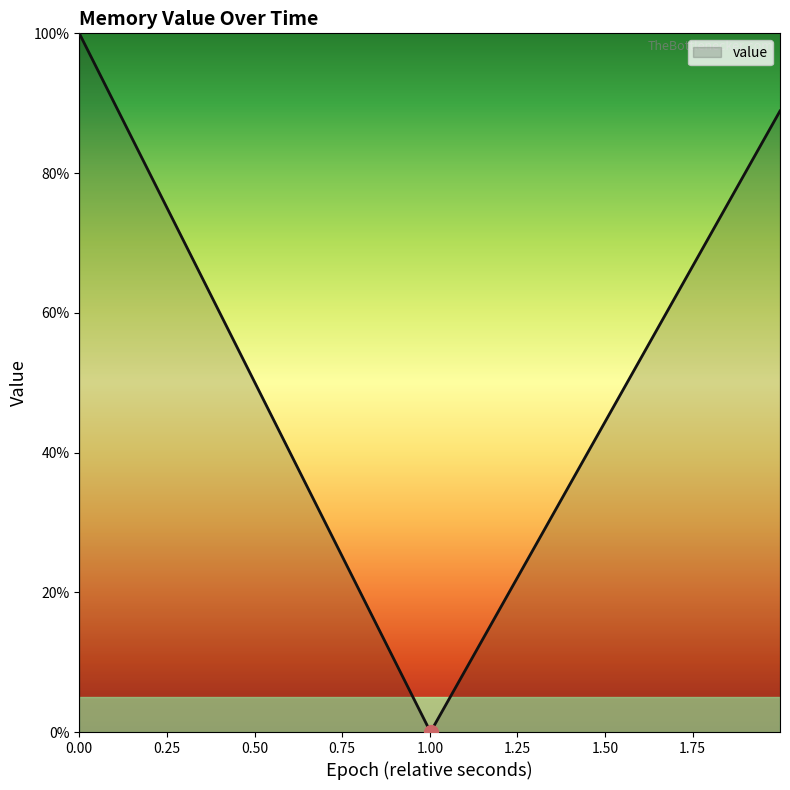

What is the average value?

63.0